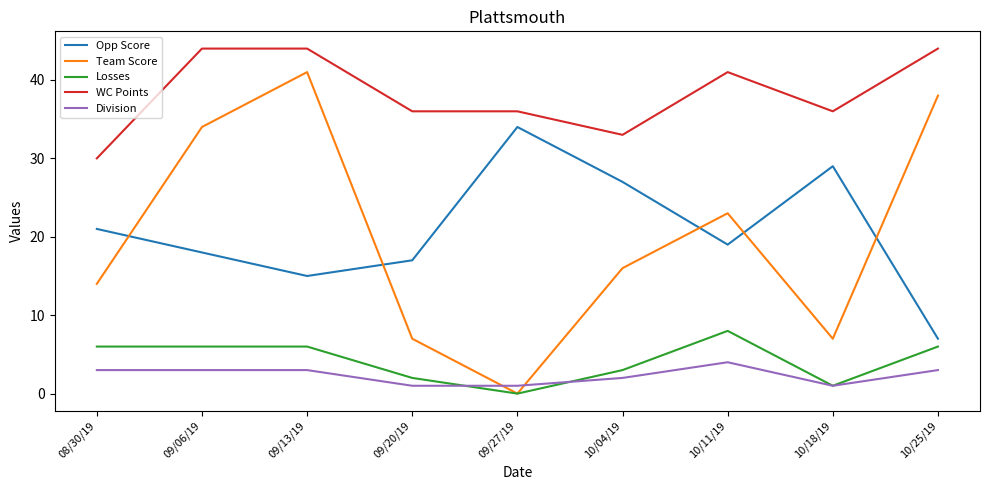

How many intersections are there between Team Score and Opp Score?

5